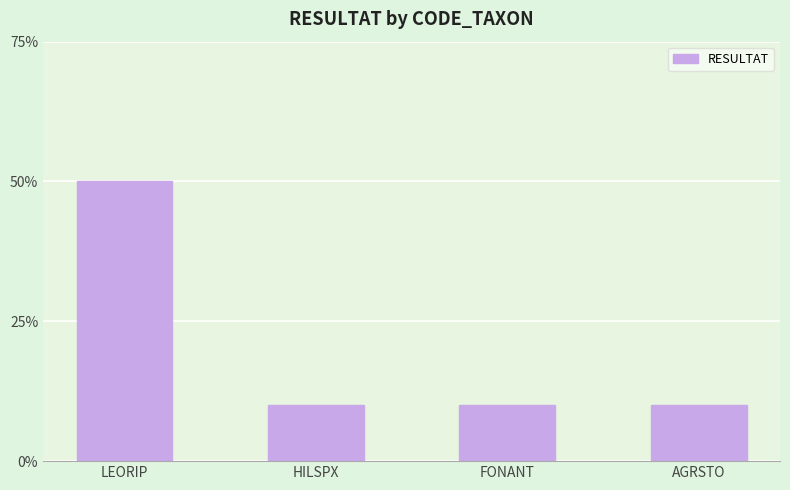

Does the chart contain any negative values?

No